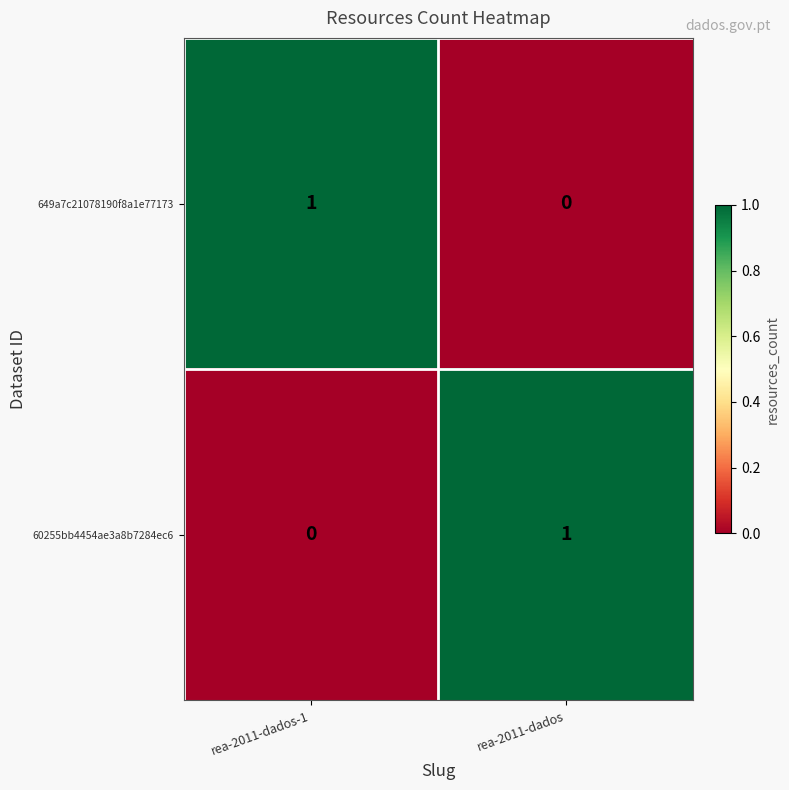

How many positive values does the 649a7c21078190f8a1e77173 series have?

1